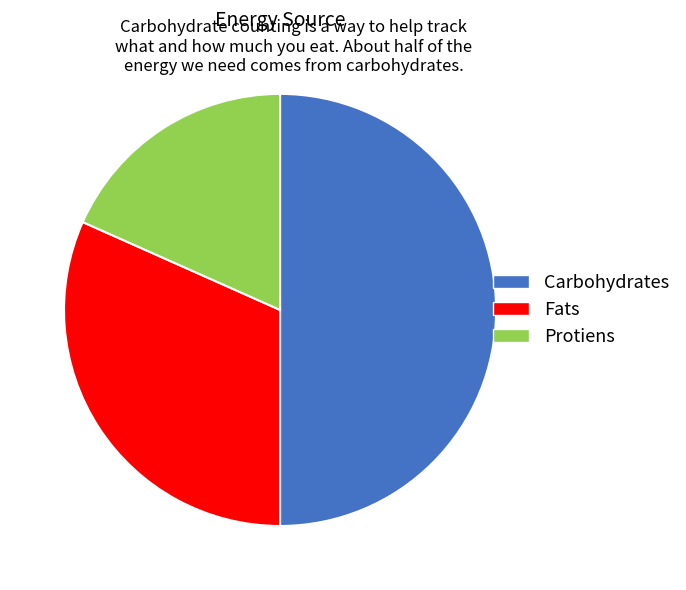

What is the smallest slice in the pie chart?

Protiens